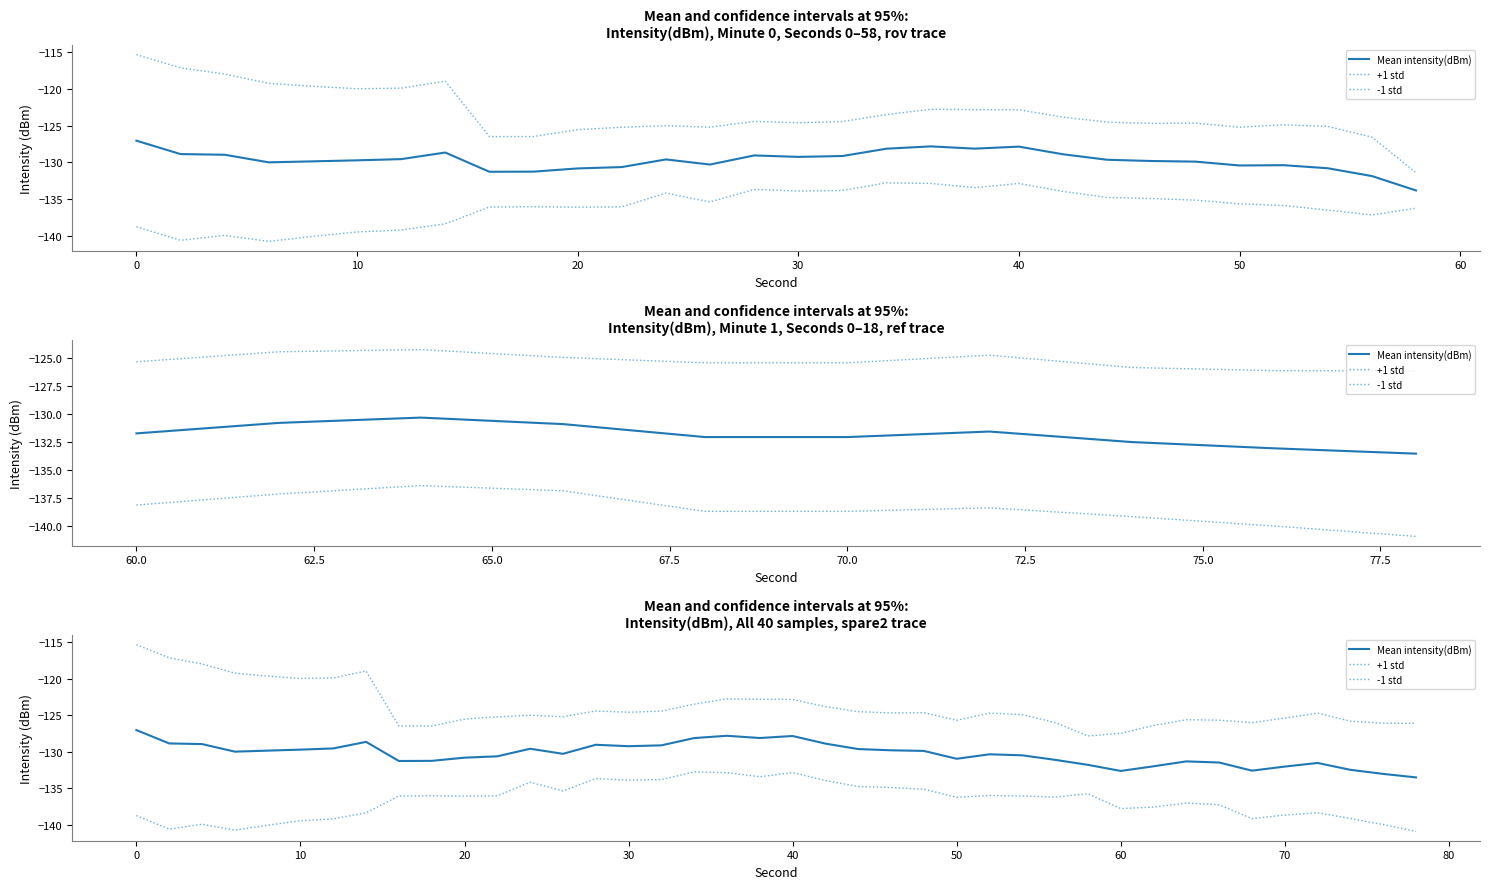

Reading left to right, transcribe all the data shown in this chart.

Mean intensity(dBm): -127.0	-128.9	-128.9	-130.0	-129.8	-129.7	-129.5	-128.6	-131.3	-131.2	-130.8	-130.6	-129.6	-130.3	-129.0	-129.2	-129.1	-128.1	-127.8	-128.1	-127.8	-128.9	-129.6	-129.8	-129.9	-131.0	-130.3	-130.5	-131.1	-131.8	-132.6	-132.0	-131.3	-131.5	-132.6	-132.0	-131.5	-132.5	-133.0	-133.5
+1 std: -115.3	-117.2	-118.0	-119.3	-119.7	-120.0	-119.9	-119.0	-126.5	-126.5	-125.5	-125.2	-125.0	-125.2	-124.4	-124.6	-124.4	-123.5	-122.8	-122.8	-122.9	-123.8	-124.5	-124.7	-124.7	-125.7	-124.7	-124.9	-126.0	-127.8	-127.5	-126.4	-125.6	-125.7	-126.0	-125.4	-124.7	-125.8	-126.1	-126.1
-1 std: -138.7	-140.6	-139.9	-140.7	-140.0	-139.4	-139.2	-138.3	-136.0	-136.0	-136.1	-136.0	-134.2	-135.4	-133.7	-133.9	-133.8	-132.8	-132.8	-133.4	-132.8	-133.9	-134.7	-134.9	-135.1	-136.2	-136.0	-136.0	-136.2	-135.7	-137.8	-137.6	-137.0	-137.3	-139.1	-138.7	-138.3	-139.1	-140.0	-140.9